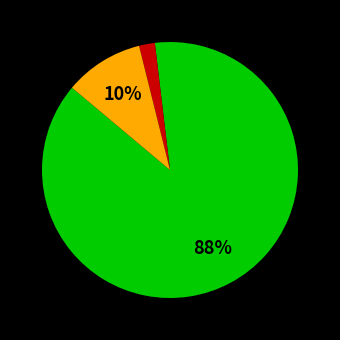

Does any single category account for the majority?

Yes